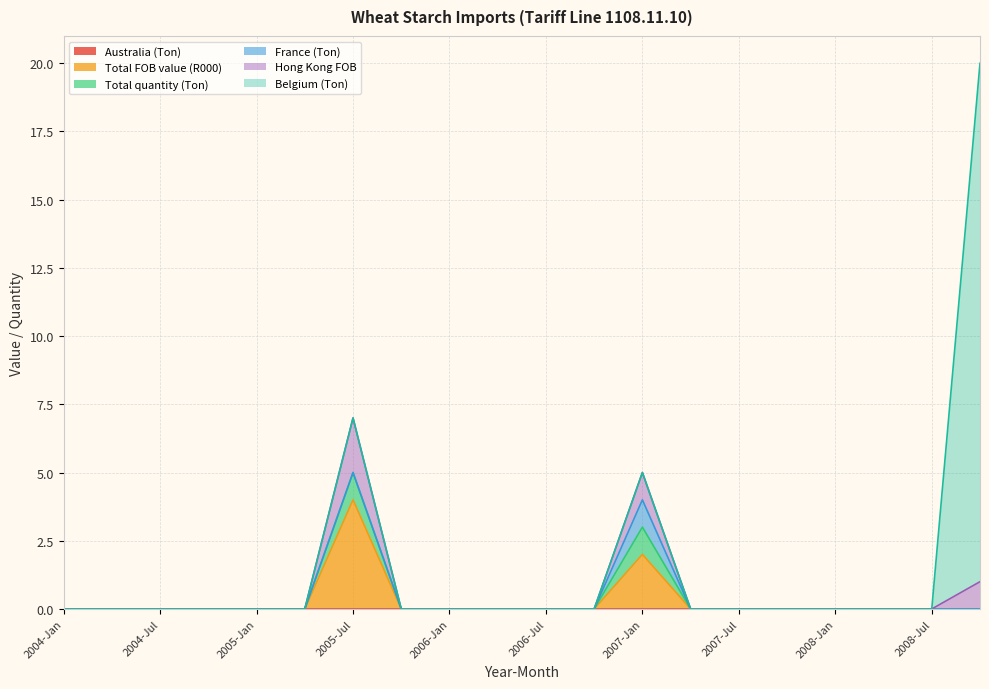

What position from the left is 2004-Oct?

4